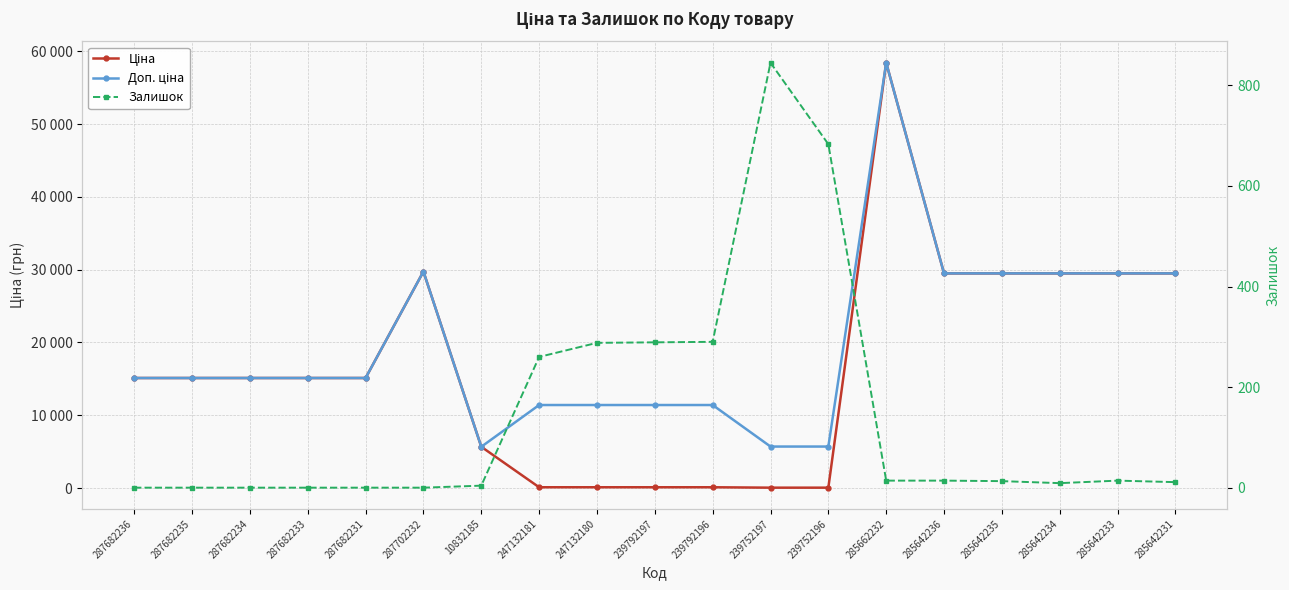

The Доп. ціна series shows 15120.0 at 287682234. True or false?

True